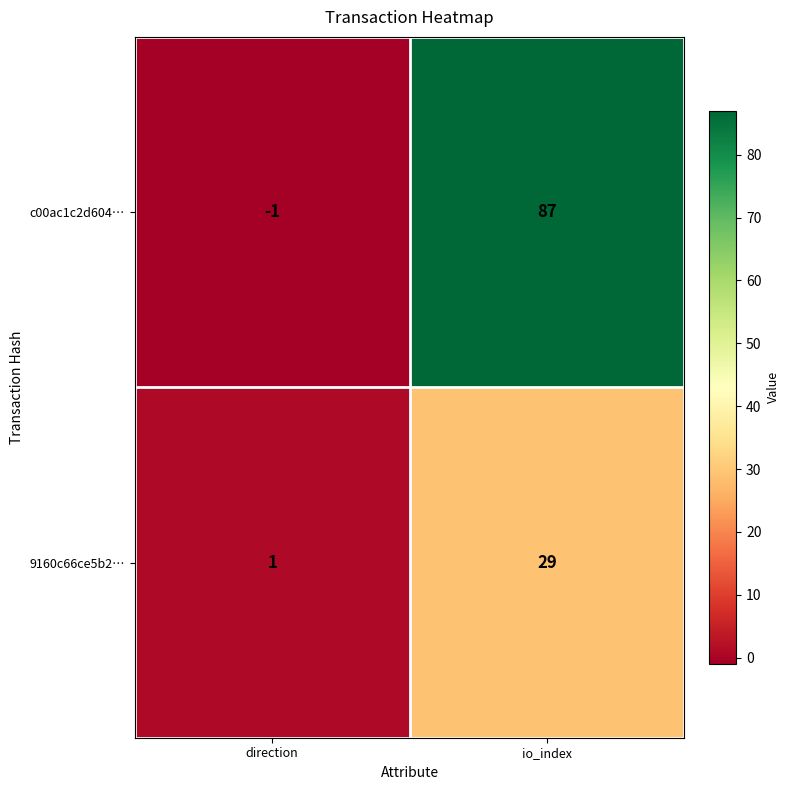

Reading left to right, transcribe all the data shown in this chart.

c00ac1c2d604…: -1	87
9160c66ce5b2…: 1	29